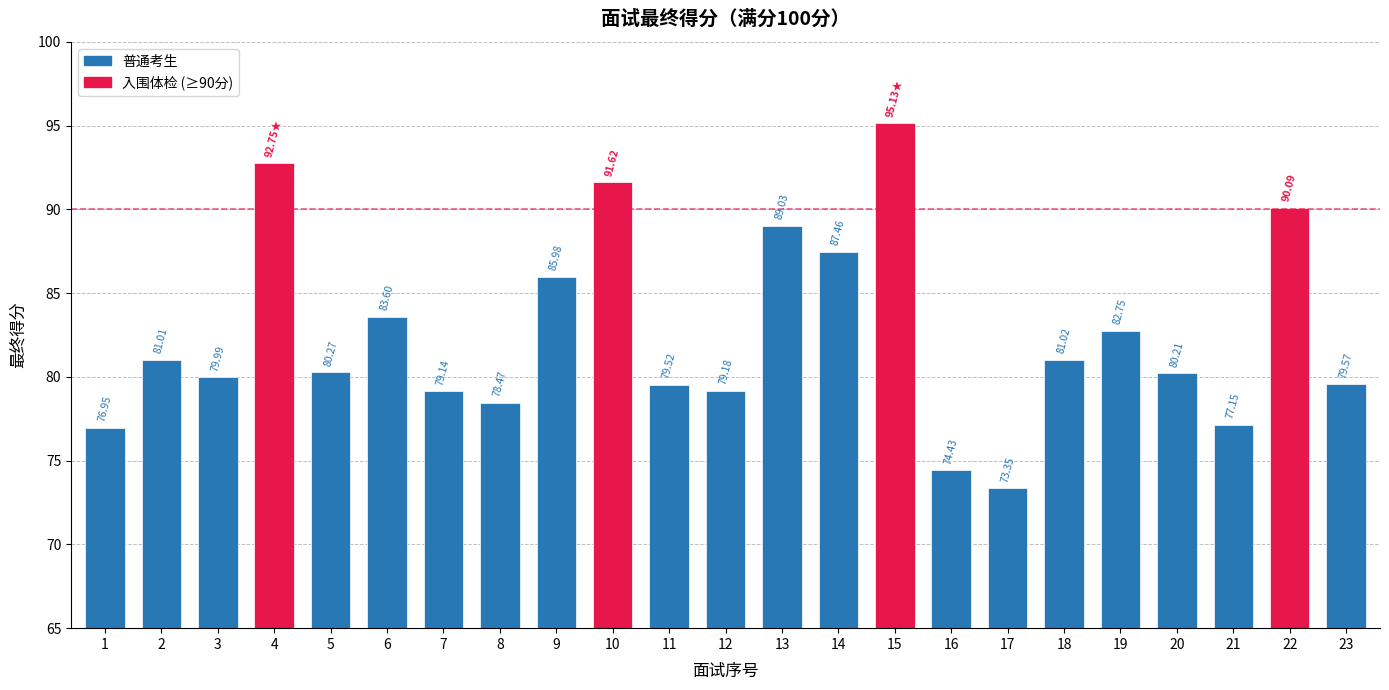

What is the difference between the maximum and minimum values?

21.8